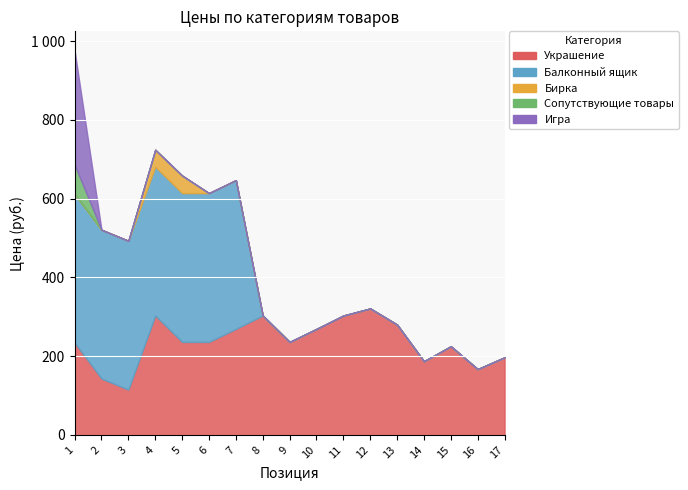

What is the average value of the Игра series?

17.1